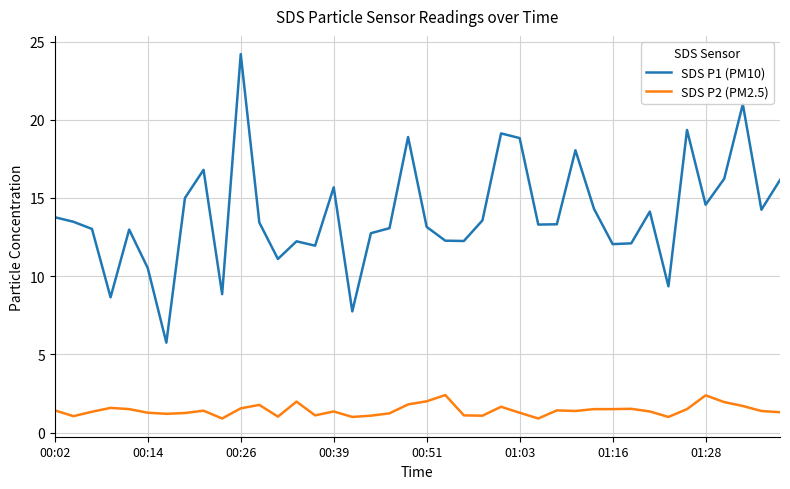

Which series has the largest total across all categories?

SDS P1 (PM10)